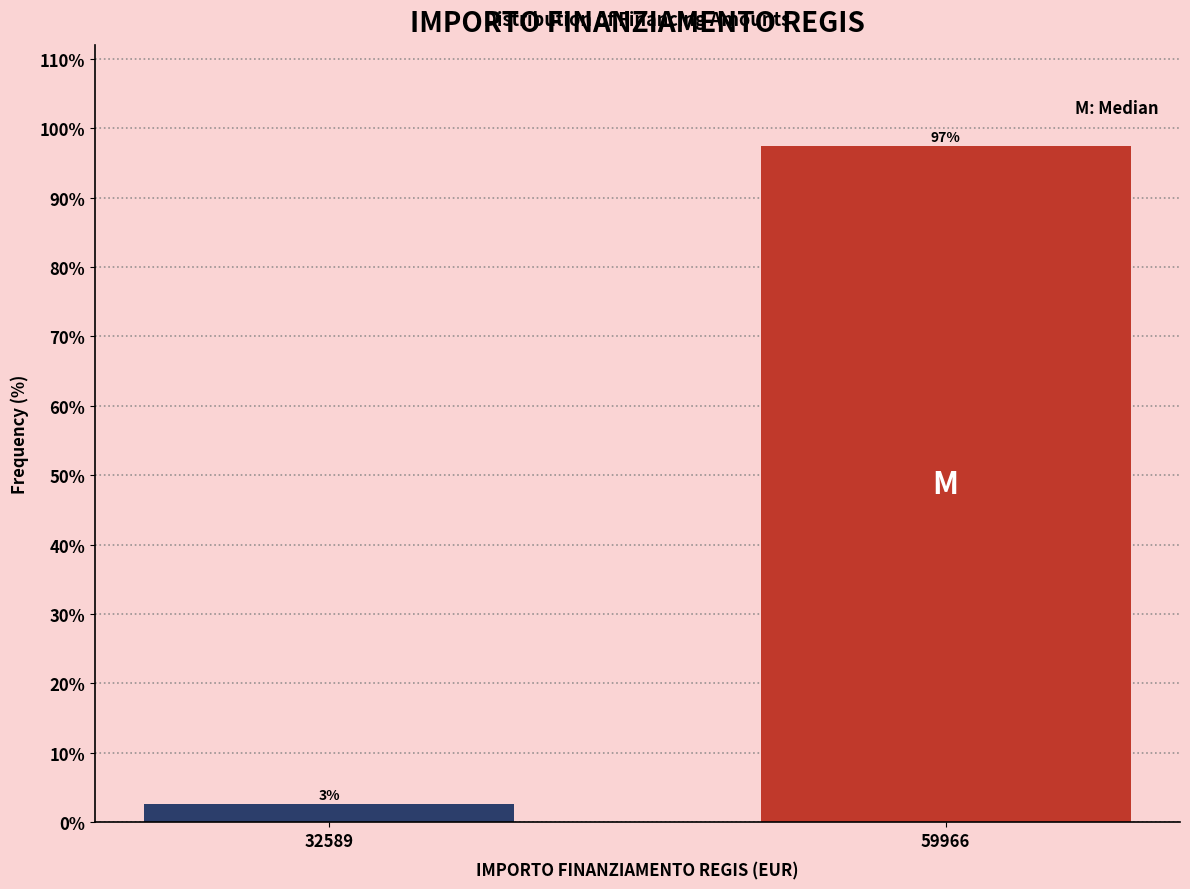

Where is the data nearest to the value 50?

32589